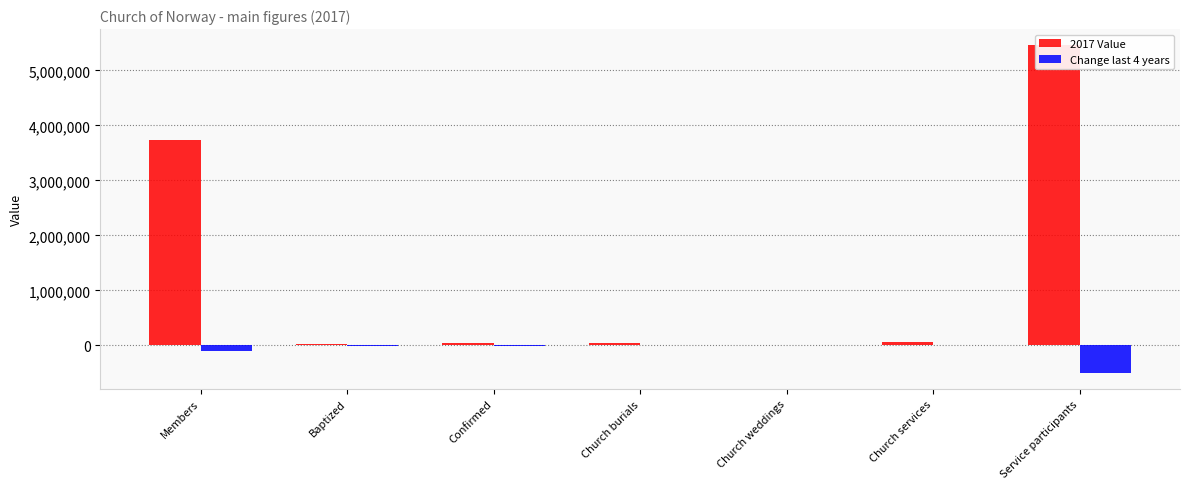

What is the difference between the Change last 4 years values at Church weddings and Members?

101911